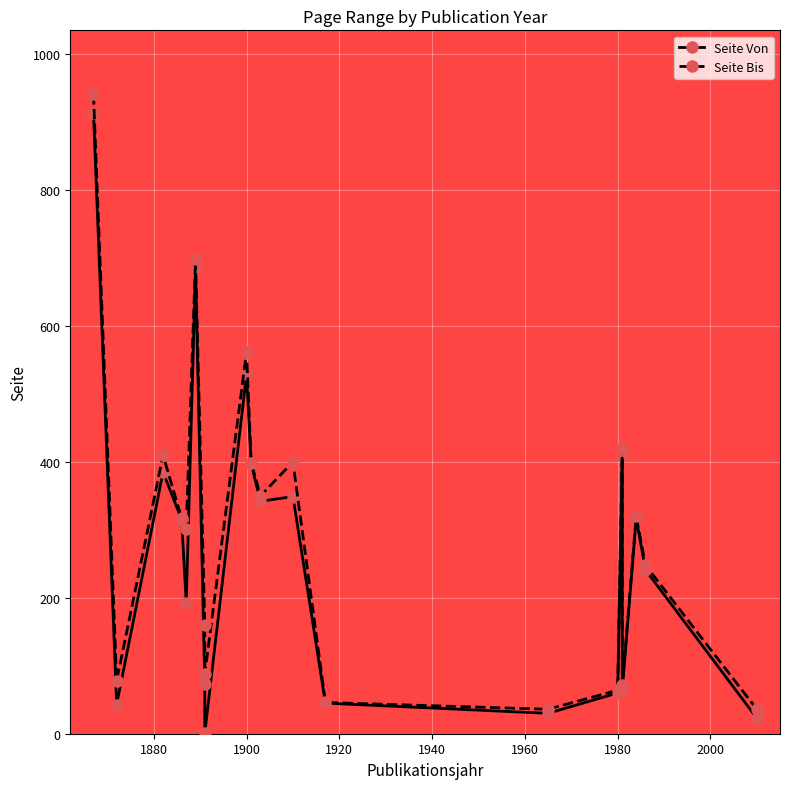

True or false: Seite Bis and Seite Von cross at least once.

False